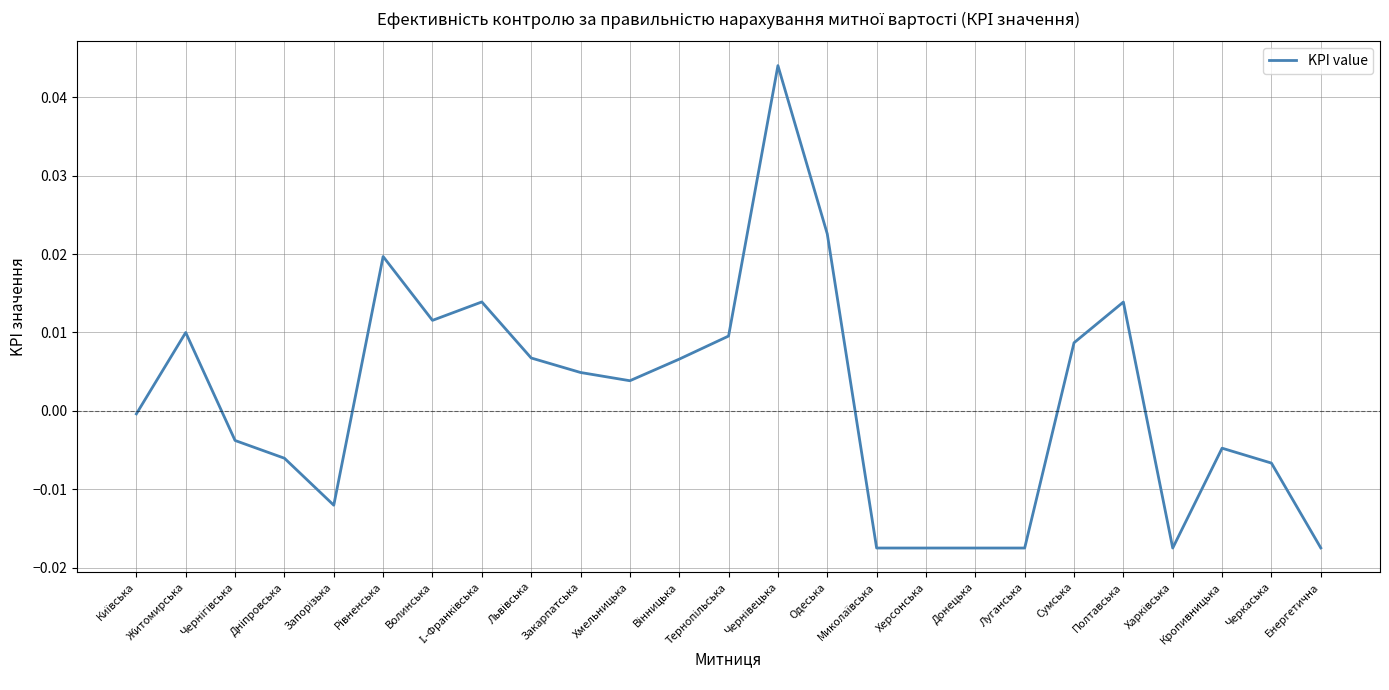

How many positive values are there?

13